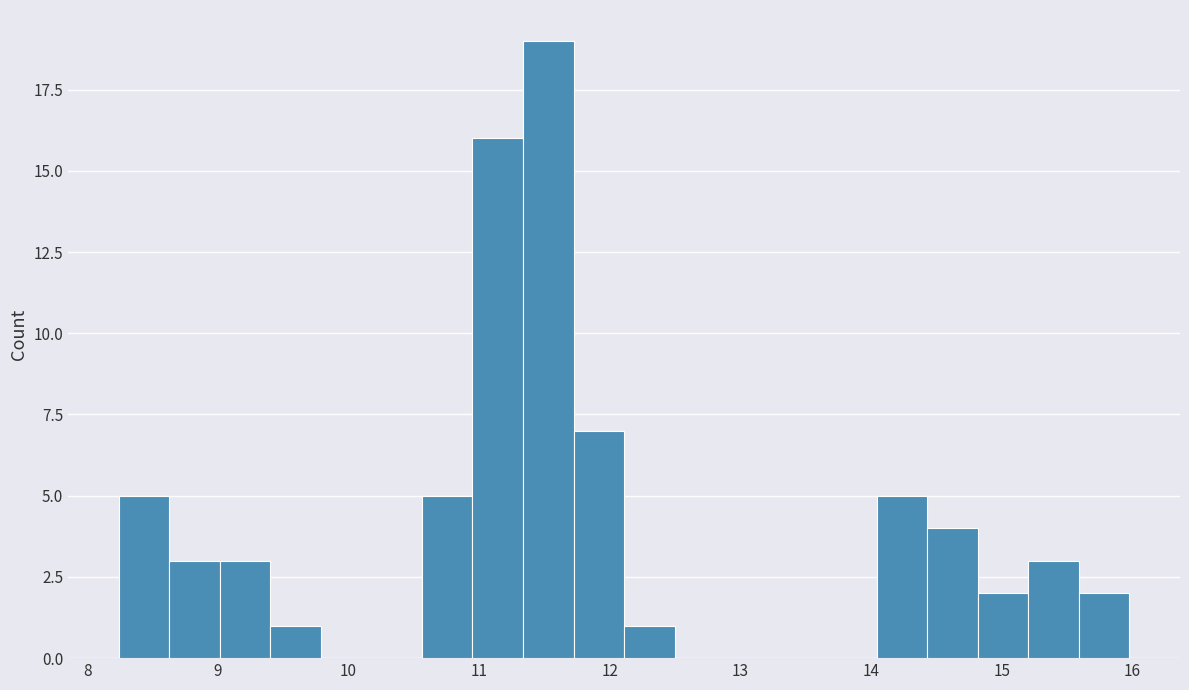

Around what value on the x-axis is the tallest bar? Give the approximate position of its centre, as read against the axis.

11.5